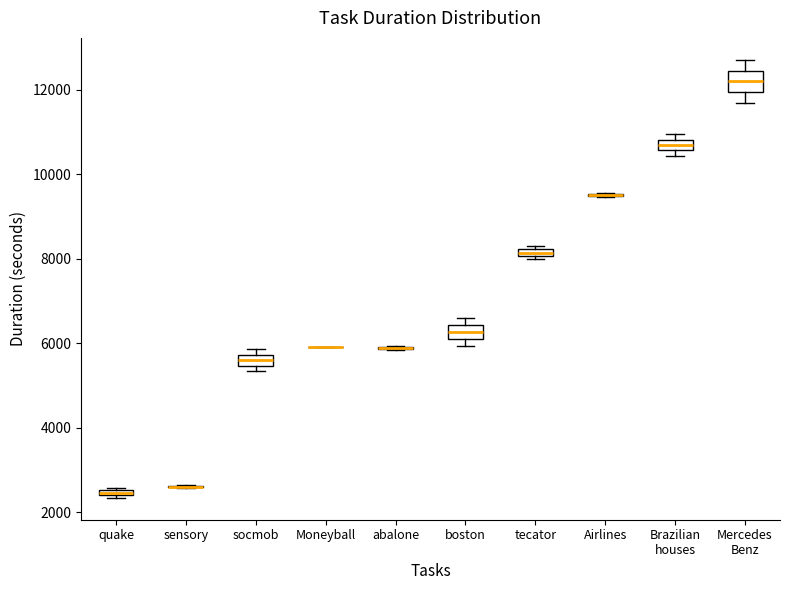

Where is the upper edge of the box for boston on the y-axis? The values are not printed on the chart, so give them approximately, as read against the axis.

6400